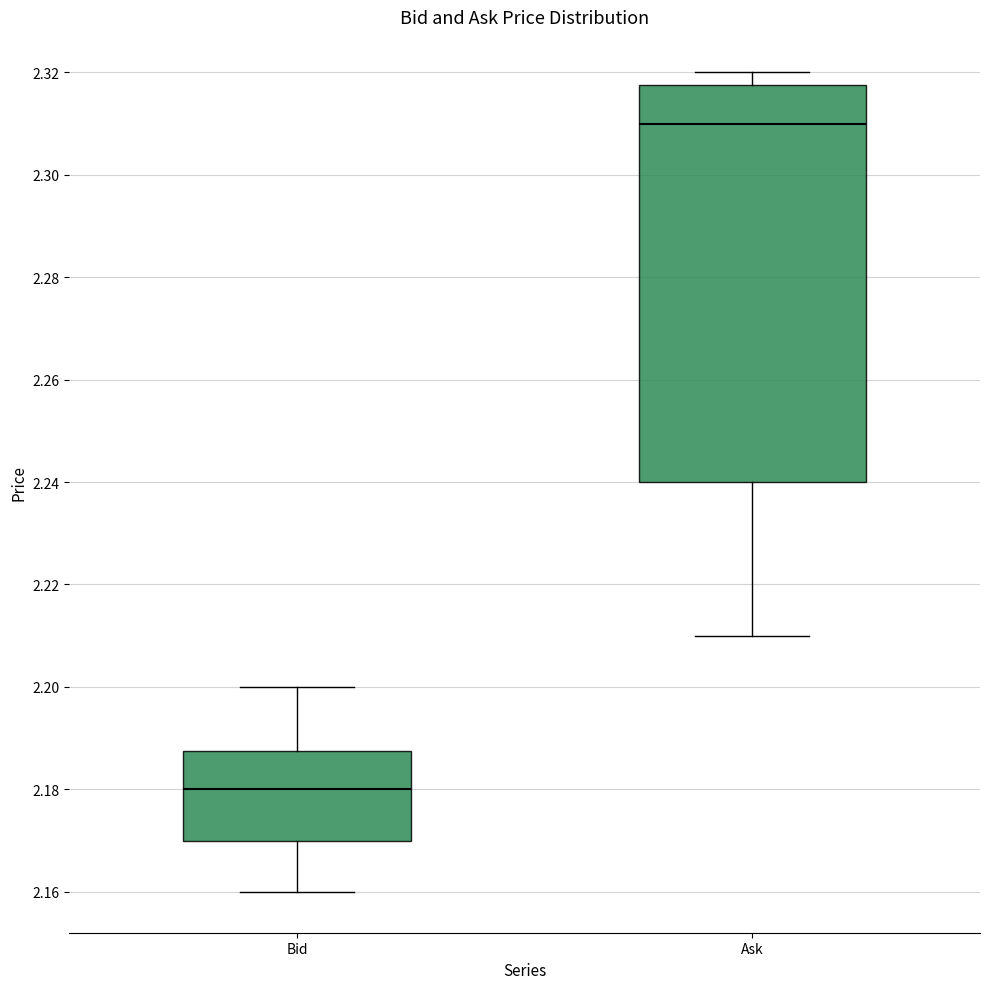

Reading left to right, transcribe this box plot: for each box, give where its median line is, the range the box spans, and where its two whiskers end, as read against the y-axis. The values are not printed on the chart, so give them approximately, as read against the axis.

Bid: median 2.180, box 2.170 to 2.188, whiskers 2.160 to 2.200
Ask: median 2.310, box 2.240 to 2.318, whiskers 2.210 to 2.320